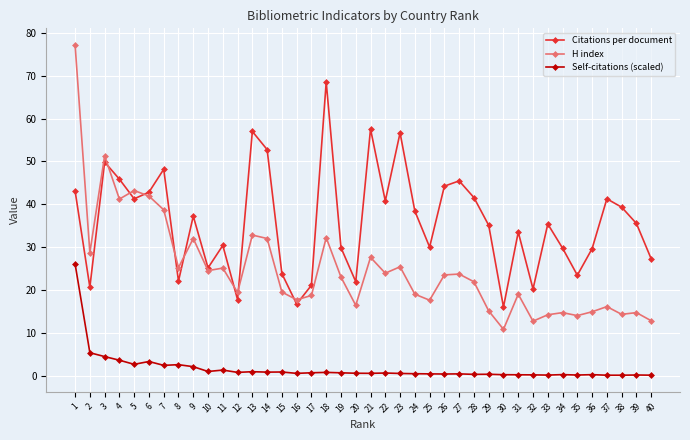

At how many categories does at least one series exceed 40?

16